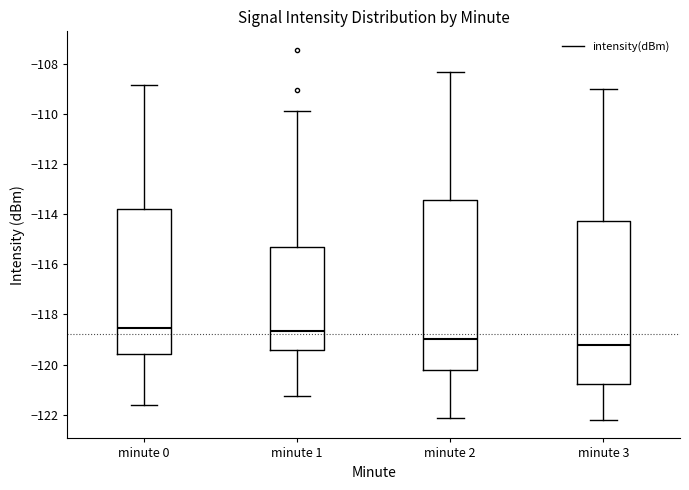

Reading left to right, transcribe this box plot: for each box, give where its median line is, the range the box spans, and where its two whiskers end, as read against the y-axis. The values are not printed on the chart, so give them approximately, as read against the axis.

minute 0: median -118.6, box -119.6 to -113.8, whiskers -121.6 to -108.8
minute 1: median -118.6, box -119.4 to -115.4, whiskers -121.2 to -109.8
minute 2: median -119.0, box -120.2 to -113.4, whiskers -122.2 to -108.4
minute 3: median -119.2, box -120.8 to -114.2, whiskers -122.2 to -109.0